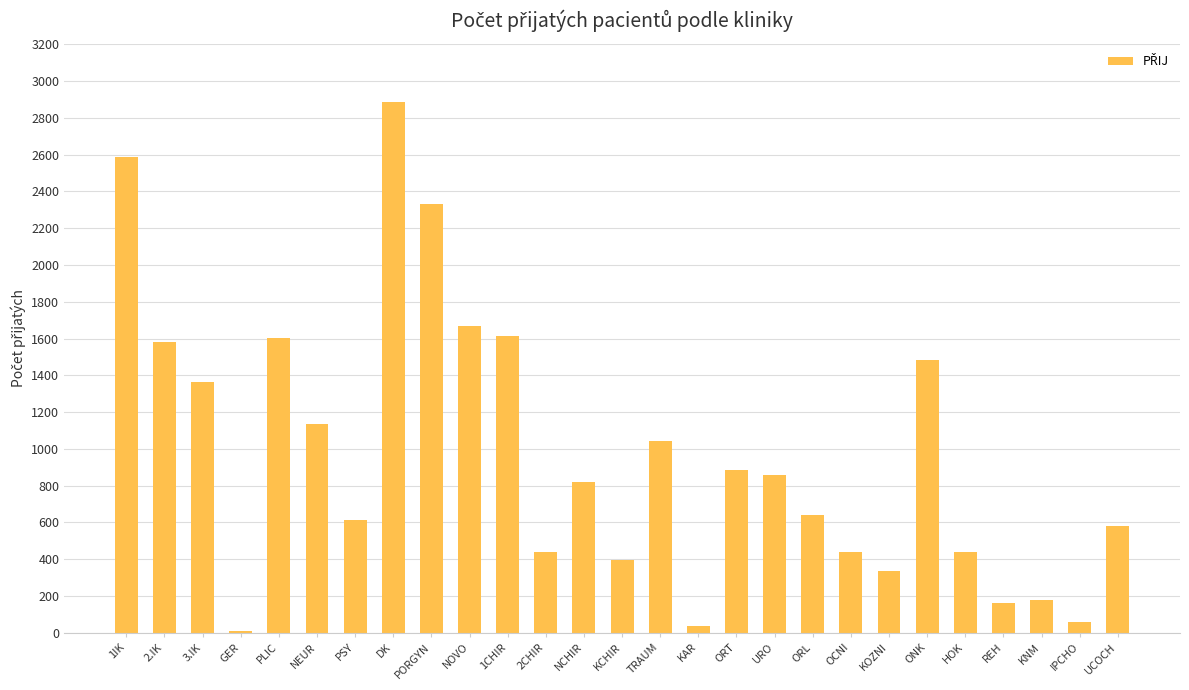

What is the ratio of the value at GER to the value at KNM?

0.1